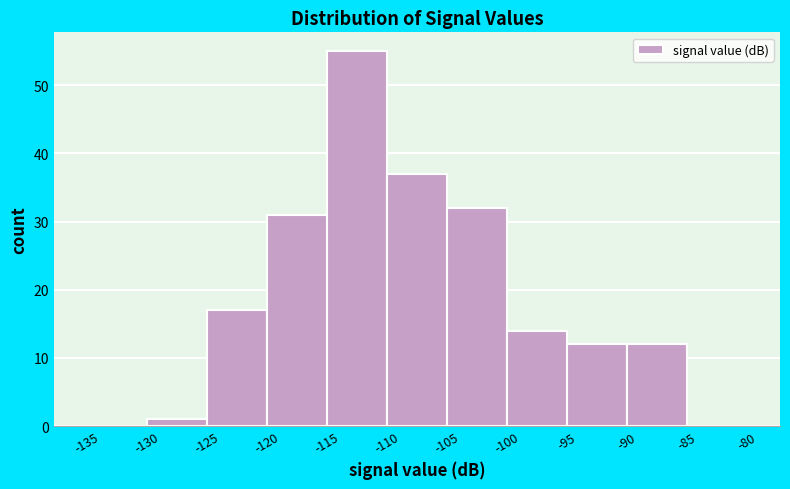

Reading left to right, transcribe this chart: for each bar, give the range it covers on the x-axis and its height. The values are not printed on the chart, so give them approximately, as read against the axis.

-135 to -130: 0
-130 to -125: 1
-125 to -120: 17
-120 to -115: 31
-115 to -110: 55
-110 to -105: 37
-105 to -100: 32
-100 to -95: 14
-95 to -90: 12
-90 to -85: 12
-85 to -80: 0